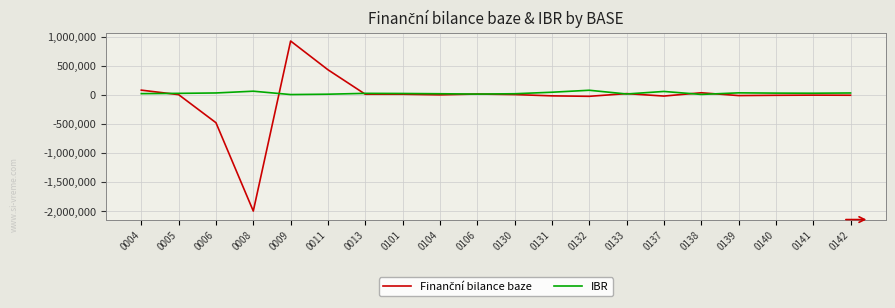

What is the difference between the highest and lowest values at 0141?

32947.2